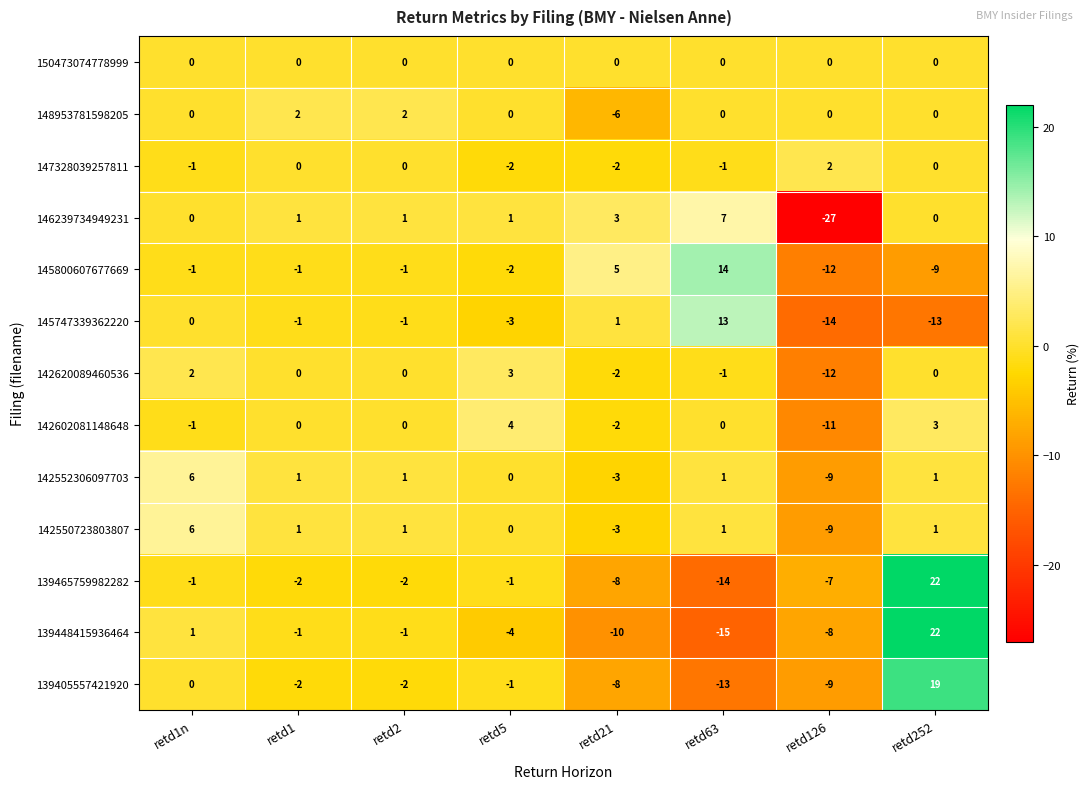

Which series changed the most between retd5 and retd126?

146239734949231